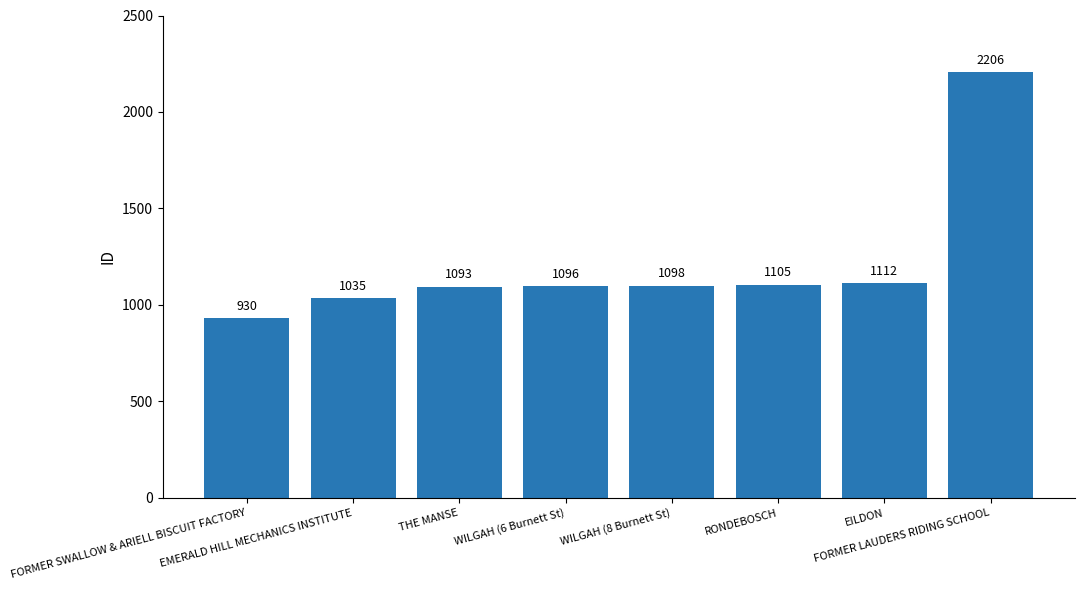

What is the label of the 2nd bar from the left?

EMERALD HILL MECHANICS INSTITUTE